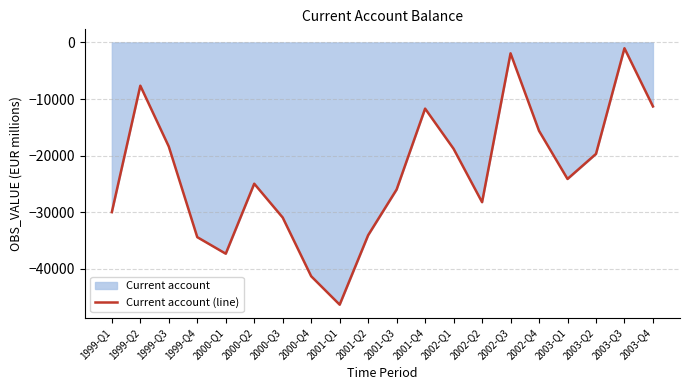

What is the value of the 19th point from the left?

-1026.1